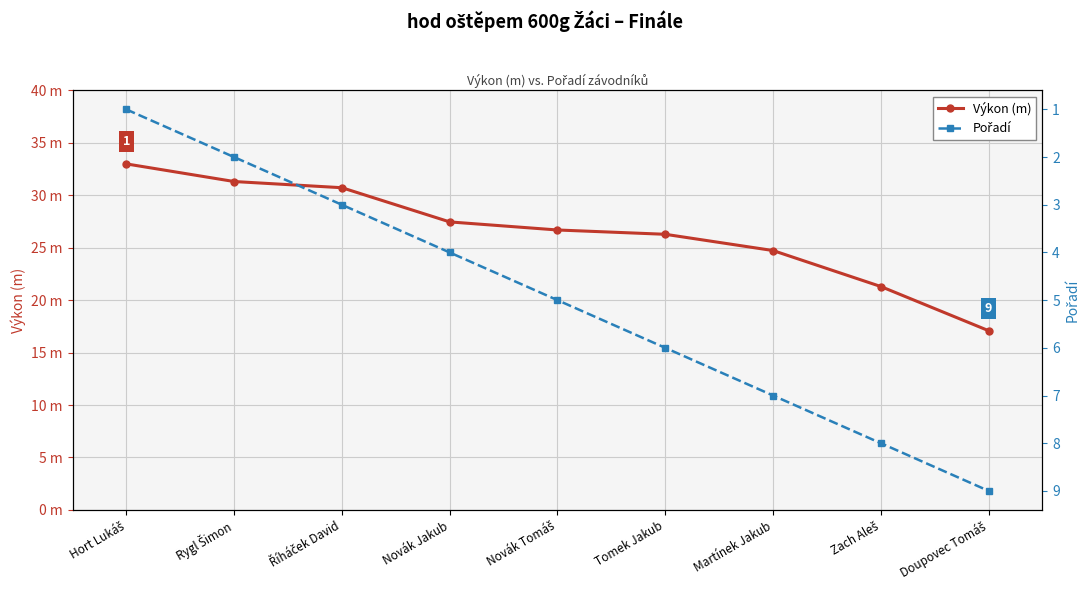

What is the highest value of the Pořadí series?

9.0